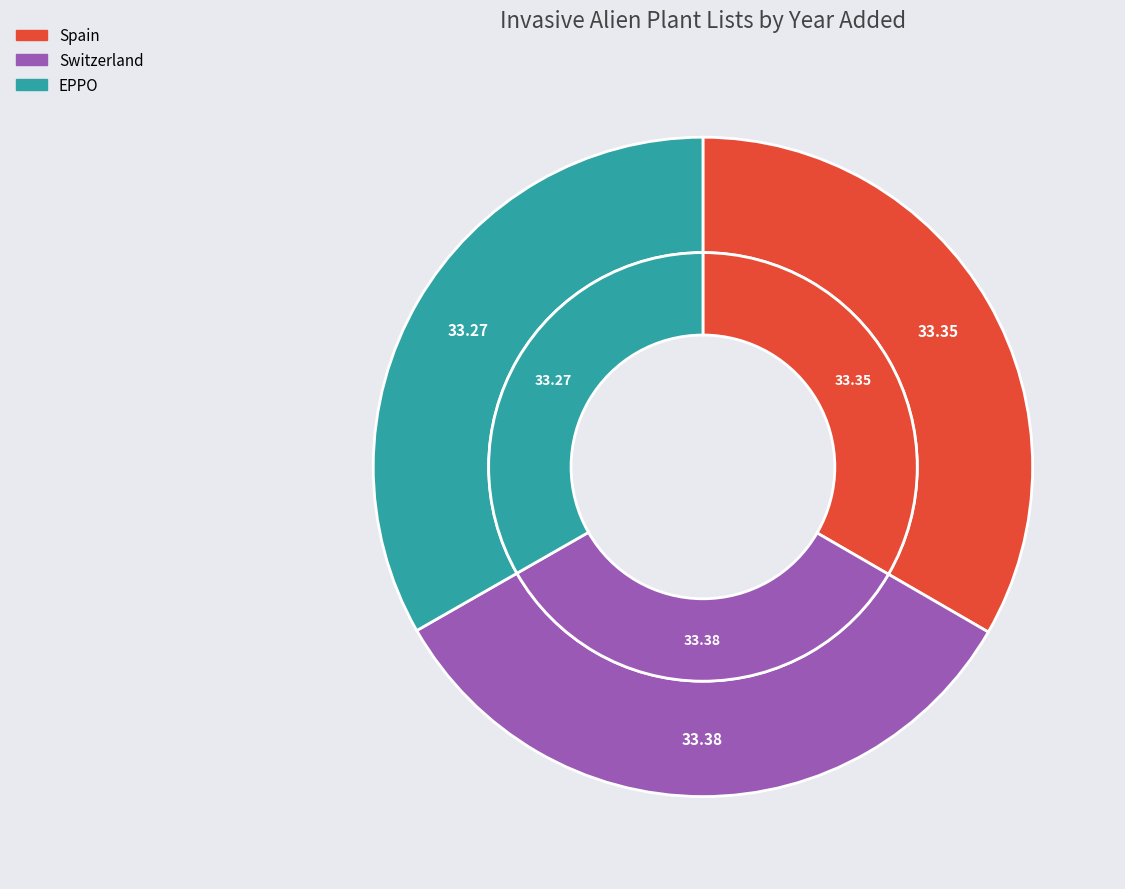

How much of the chart is everything except Spain?

66.7%